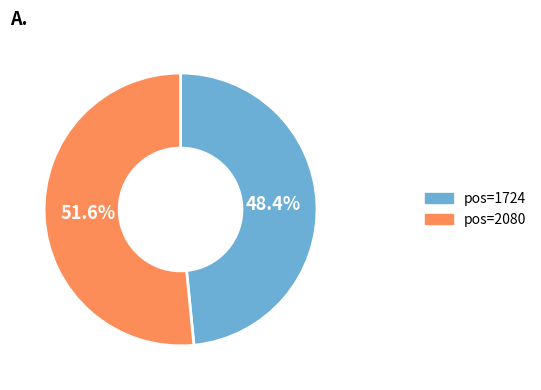

Is there any slice that represents more than half of the pie?

Yes